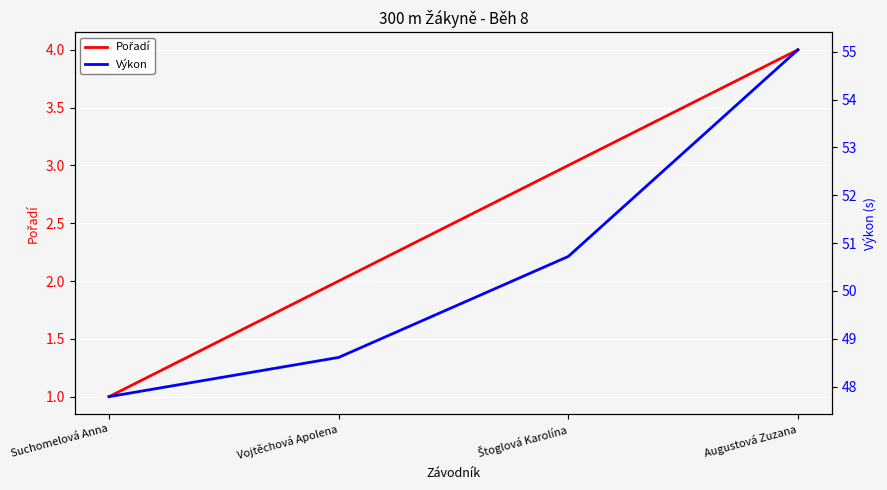

What are all the series names shown in the legend?

Pořadí, Výkon